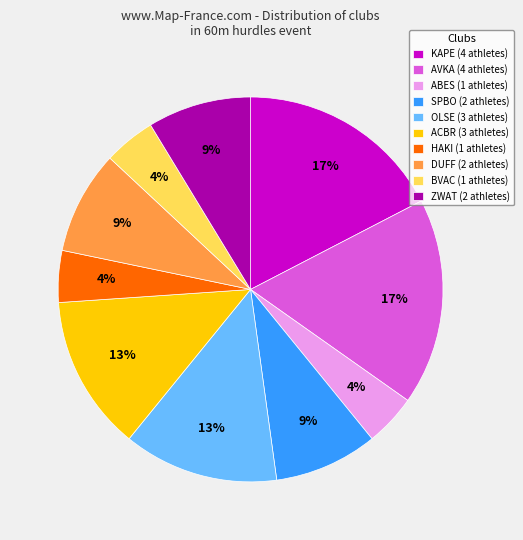

Count the number of slices in the pie.

10